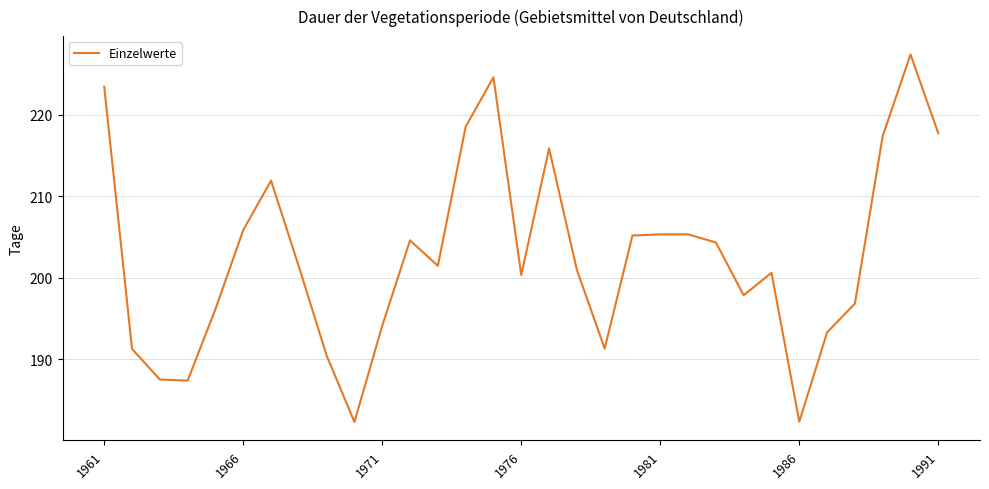

What is the difference between the maximum and minimum values?

45.1